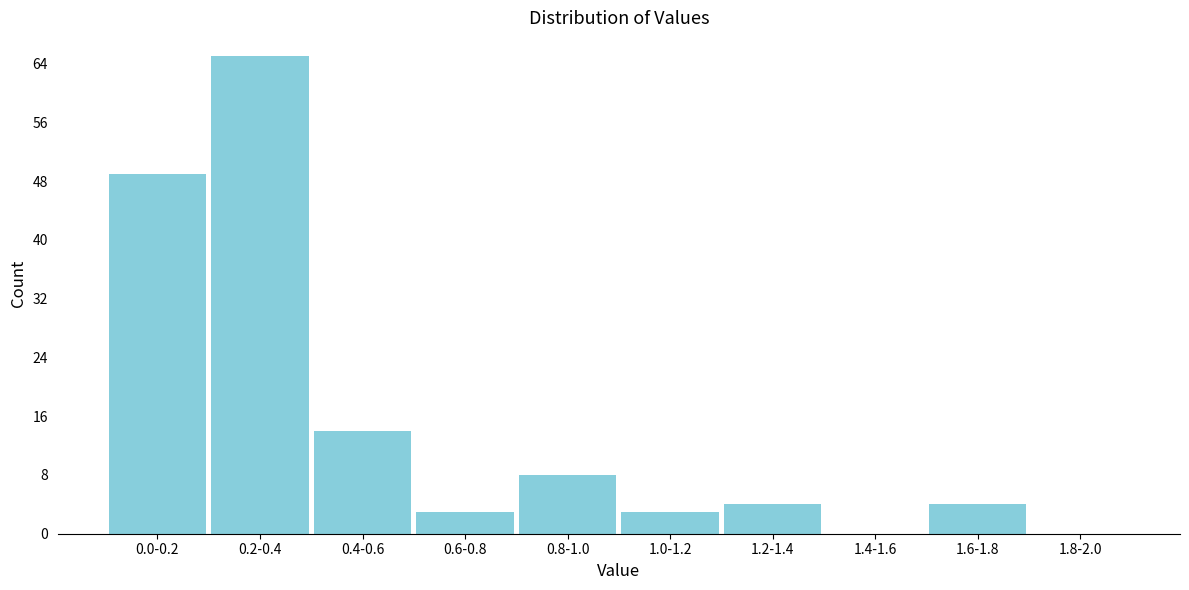

Reading left to right, list all the values displayed in this chart.

0.0-0.2=49	0.2-0.4=65	0.4-0.6=14	0.6-0.8=3	0.8-1.0=8	1.0-1.2=3	1.2-1.4=4	1.4-1.6=0	1.6-1.8=4	1.8-2.0=0